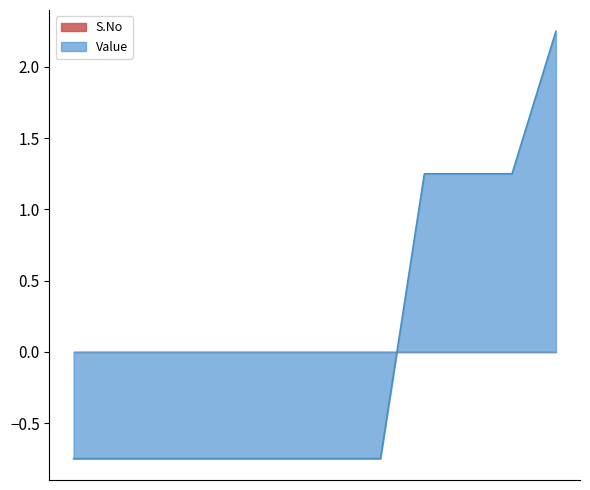

Which series has the widest spread of values?

Value